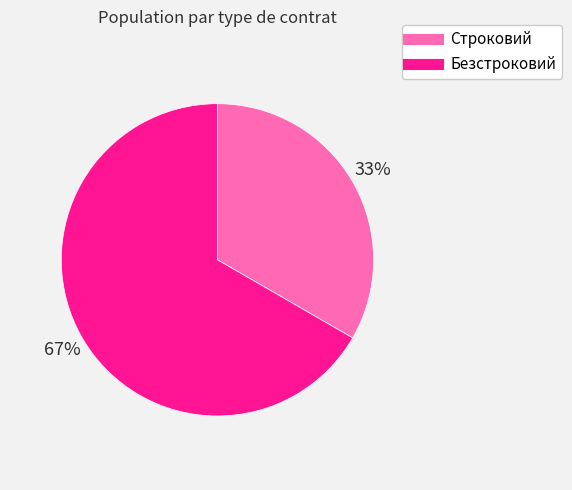

What is the largest slice in the pie chart?

Безстроковий